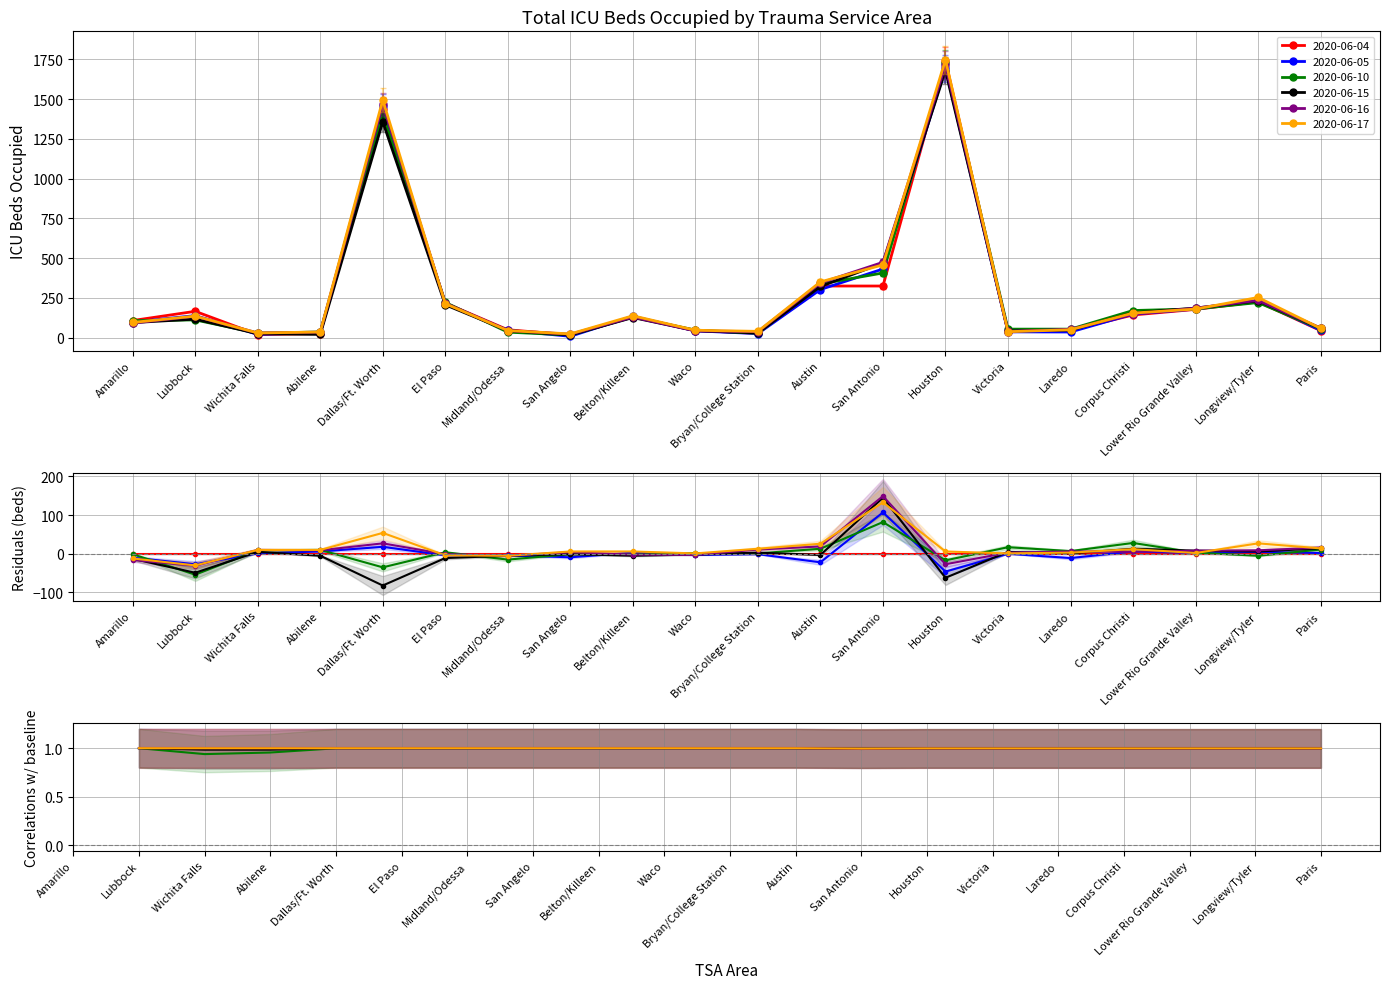

Reading left to right, list all the values displayed in this chart.

2020-06-04: Amarillo=102.6	Lubbock=157.7	Wichita Falls=19.0	Abilene=24.7	Dallas/Ft. Worth=1368.0	El Paso=207.1	Midland/Odessa=47.5	San Angelo=17.1	Belton/Killeen=125.4	Waco=43.7	Bryan/College Station=25.6	Austin=308.8	San Antonio=308.8	Houston=1654.0	Victoria=35.1	Laredo=44.6	Corpus Christi=135.8	Lower Rio Grande Valley=169.1	Longview/Tyler=214.7	Paris=42.8
2020-06-05: Amarillo=98.0	Lubbock=139.0	Wichita Falls=21.0	Abilene=32.0	Dallas/Ft. Worth=1458.0	El Paso=214.0	Midland/Odessa=46.0	San Angelo=9.0	Belton/Killeen=135.0	Waco=43.0	Bryan/College Station=26.0	Austin=303.0	San Antonio=432.0	Houston=1695.0	Victoria=37.0	Laredo=36.0	Corpus Christi=149.0	Lower Rio Grande Valley=180.0	Longview/Tyler=231.0	Paris=47.0
2020-06-10: Amarillo=107.0	Lubbock=112.0	Wichita Falls=29.0	Abilene=36.0	Dallas/Ft. Worth=1405.0	El Paso=222.0	Midland/Odessa=35.0	San Angelo=17.0	Belton/Killeen=130.0	Waco=48.0	Bryan/College Station=28.0	Austin=338.0	San Antonio=407.0	Houston=1724.0	Victoria=54.0	Laredo=54.0	Corpus Christi=171.0	Lower Rio Grande Valley=181.0	Longview/Tyler=221.0	Paris=56.0
2020-06-15: Amarillo=95.0	Lubbock=117.0	Wichita Falls=25.0	Abilene=21.0	Dallas/Ft. Worth=1358.0	El Paso=207.0	Midland/Odessa=45.0	San Angelo=17.0	Belton/Killeen=127.0	Waco=44.0	Bryan/College Station=30.0	Austin=322.0	San Antonio=470.0	Houston=1679.0	Victoria=42.0	Laredo=48.0	Corpus Christi=156.0	Lower Rio Grande Valley=186.0	Longview/Tyler=232.0	Paris=59.0
2020-06-16: Amarillo=92.0	Lubbock=135.0	Wichita Falls=30.0	Abilene=35.0	Dallas/Ft. Worth=1467.0	El Paso=217.0	Midland/Odessa=45.0	San Angelo=22.0	Belton/Killeen=130.0	Waco=43.0	Bryan/College Station=38.0	Austin=344.0	San Antonio=474.0	Houston=1714.0	Victoria=40.0	Laredo=53.0	Corpus Christi=148.0	Lower Rio Grande Valley=186.0	Longview/Tyler=235.0	Paris=61.0
2020-06-17: Amarillo=96.0	Lubbock=136.0	Wichita Falls=30.0	Abilene=36.0	Dallas/Ft. Worth=1494.0	El Paso=214.0	Midland/Odessa=45.0	San Angelo=24.0	Belton/Killeen=138.0	Waco=47.0	Bryan/College Station=40.0	Austin=351.0	San Antonio=458.0	Houston=1747.0	Victoria=38.0	Laredo=50.0	Corpus Christi=155.0	Lower Rio Grande Valley=180.0	Longview/Tyler=253.0	Paris=59.0